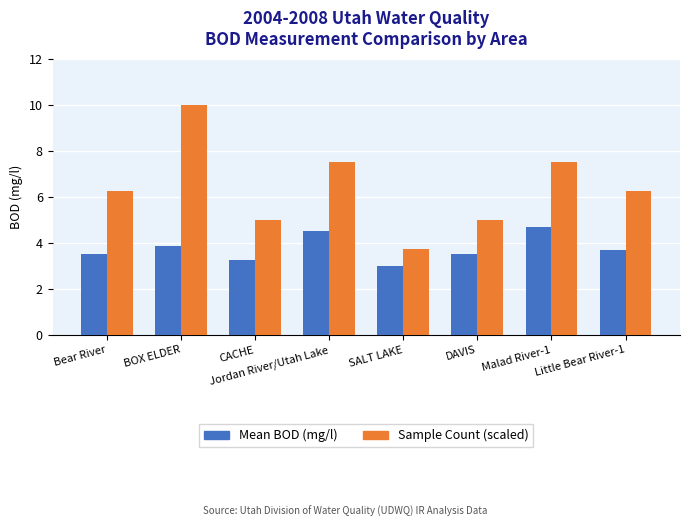

What is the total value across all series at Jordan River/Utah Lake?

12.0